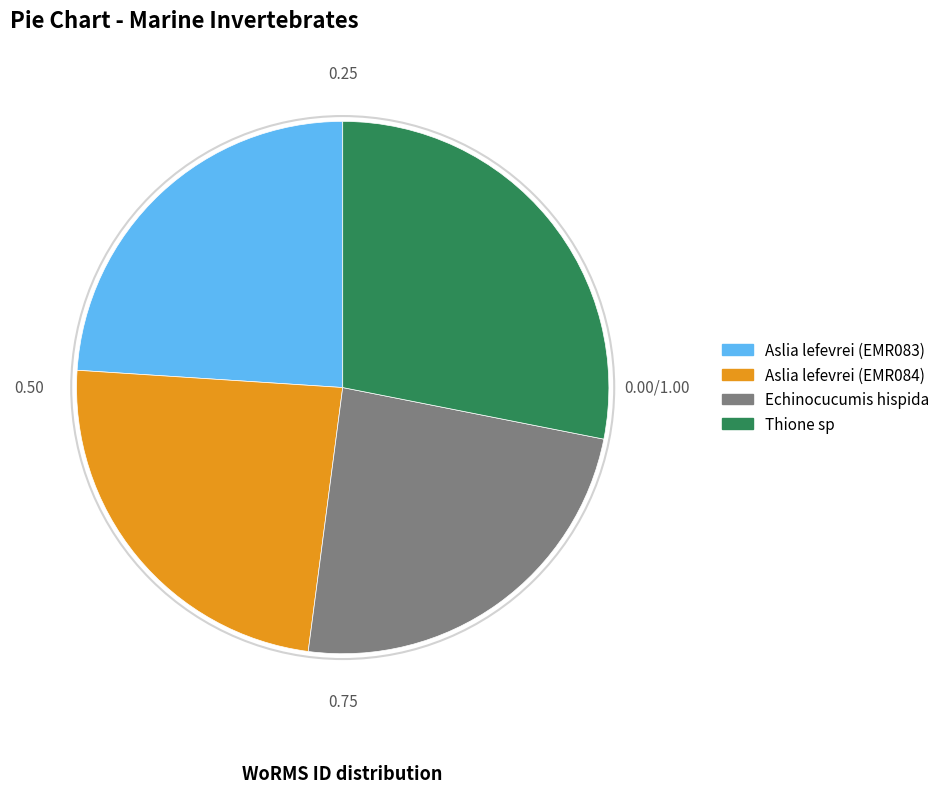

Approximately how many times larger is the value at Aslia lefevrei (EMR084) compared to Thione sp?

0.9